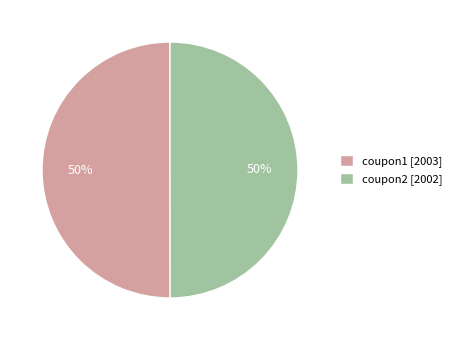

Approximately how many times larger is the value at coupon1 [2003] compared to coupon2 [2002]?

1.0